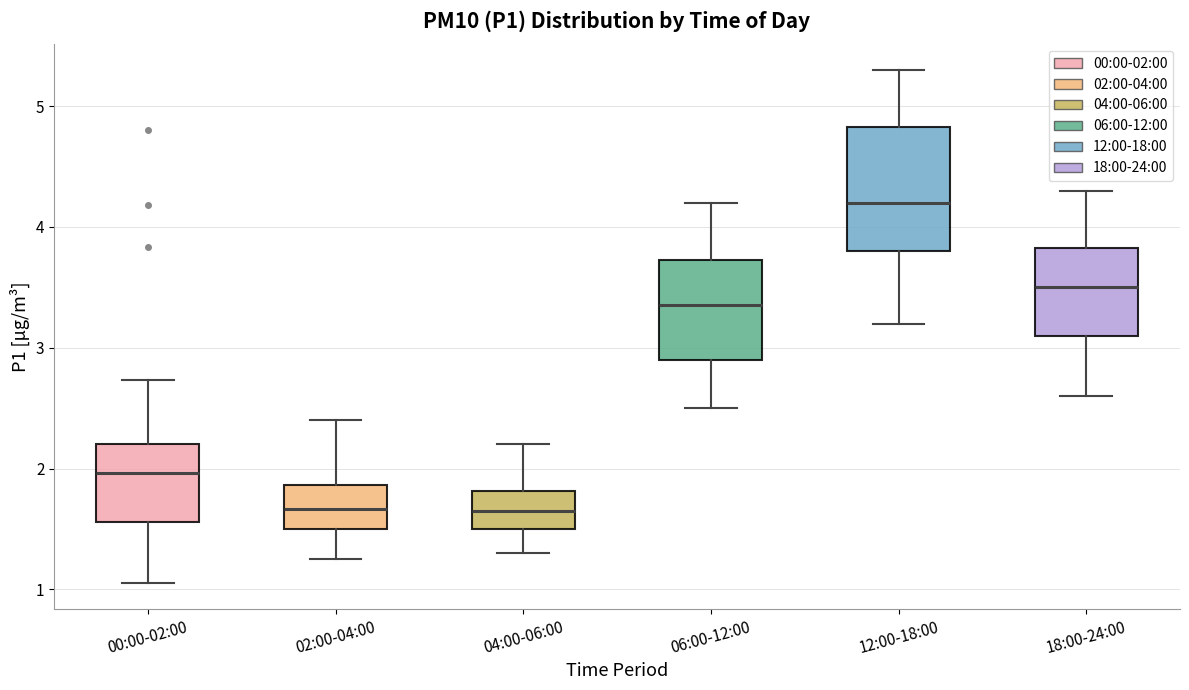

Reading left to right, read every box against the y-axis: the position of its median line, the range the box covers, and the ends of its whiskers. The values are not printed on the chart, so give them approximately, as read against the axis.

00:00-02:00: median 2.0, box 1.6 to 2.2, whiskers 1.1 to 2.7
02:00-04:00: median 1.7, box 1.5 to 1.9, whiskers 1.3 to 2.4
04:00-06:00: median 1.7, box 1.5 to 1.8, whiskers 1.3 to 2.2
06:00-12:00: median 3.4, box 2.9 to 3.7, whiskers 2.5 to 4.2
12:00-18:00: median 4.2, box 3.8 to 4.8, whiskers 3.2 to 5.3
18:00-24:00: median 3.5, box 3.1 to 3.8, whiskers 2.6 to 4.3